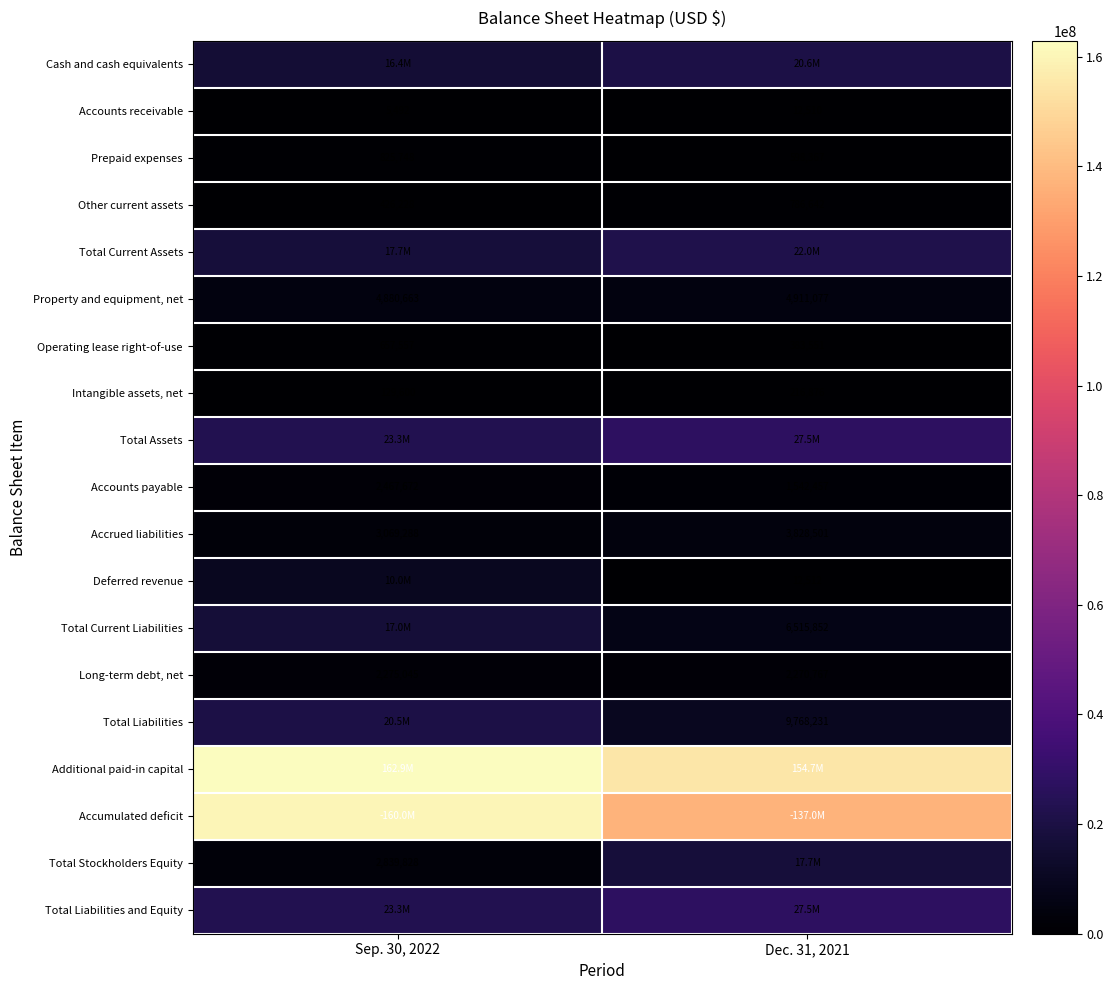

Read the Property and equipment, net value at Dec. 31, 2021.

4911077